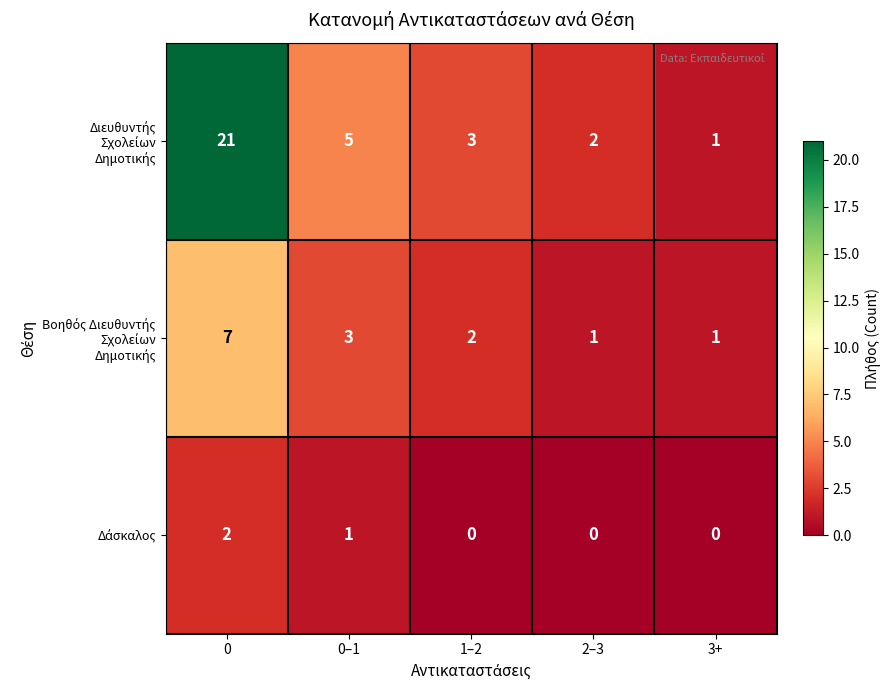

What is the difference between the highest and lowest values at 0?

19